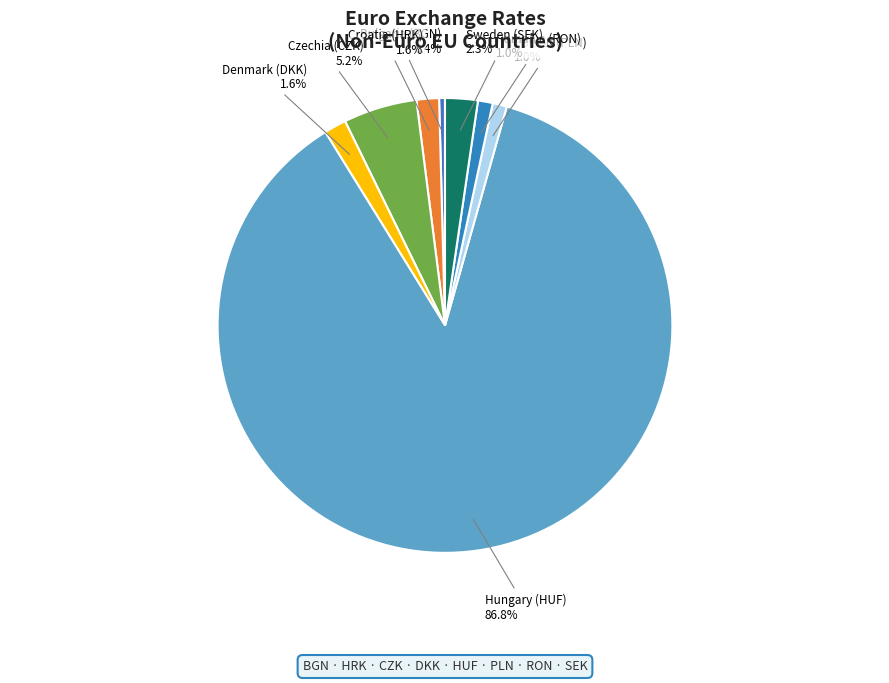

How many slices are in this pie chart?

8